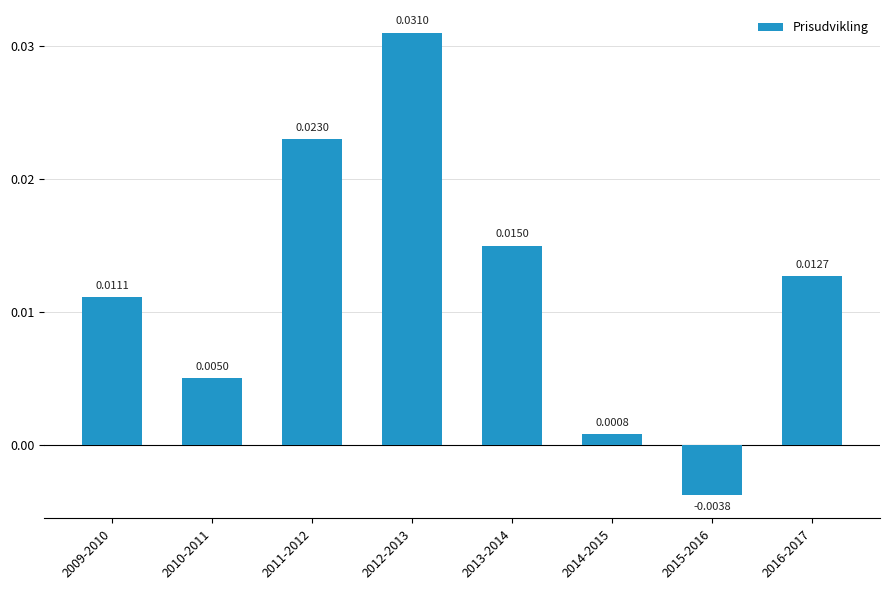

List the labels in order of value, largest first.

2012-2013, 2011-2012, 2013-2014, 2016-2017, 2009-2010, 2010-2011, 2014-2015, 2015-2016